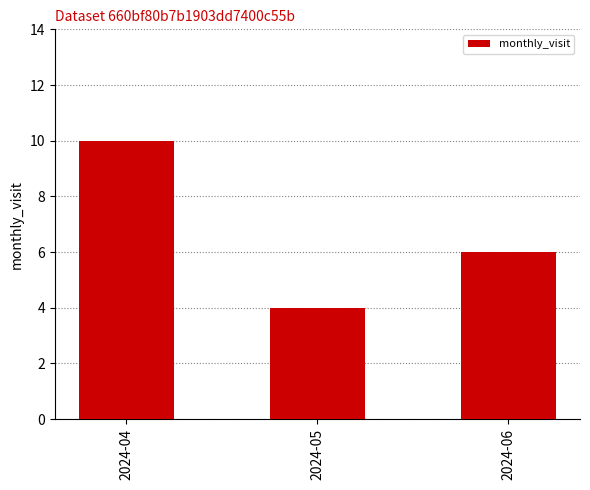

Are the bars grouped side by side (vs. stacked)?

No